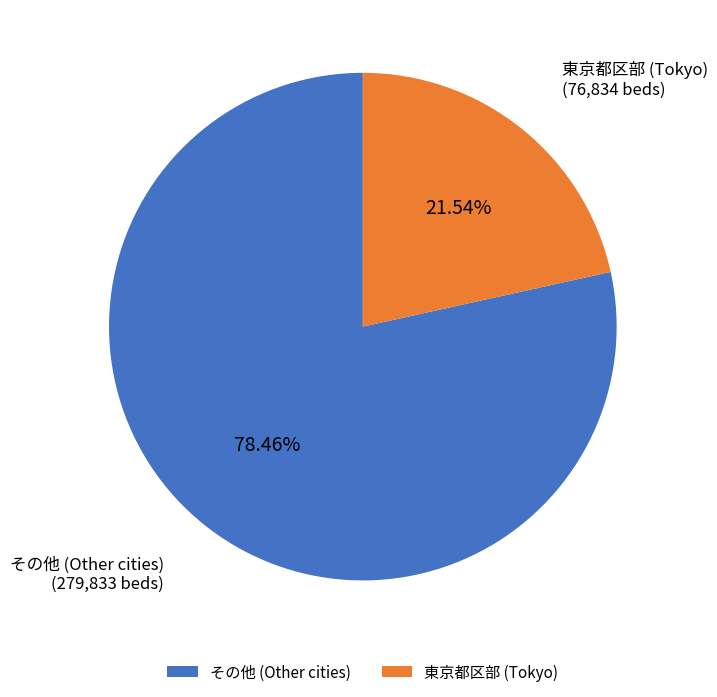

What is the ratio of the value at その他 (Other cities) to the value at 東京都区部 (Tokyo)?

3.6